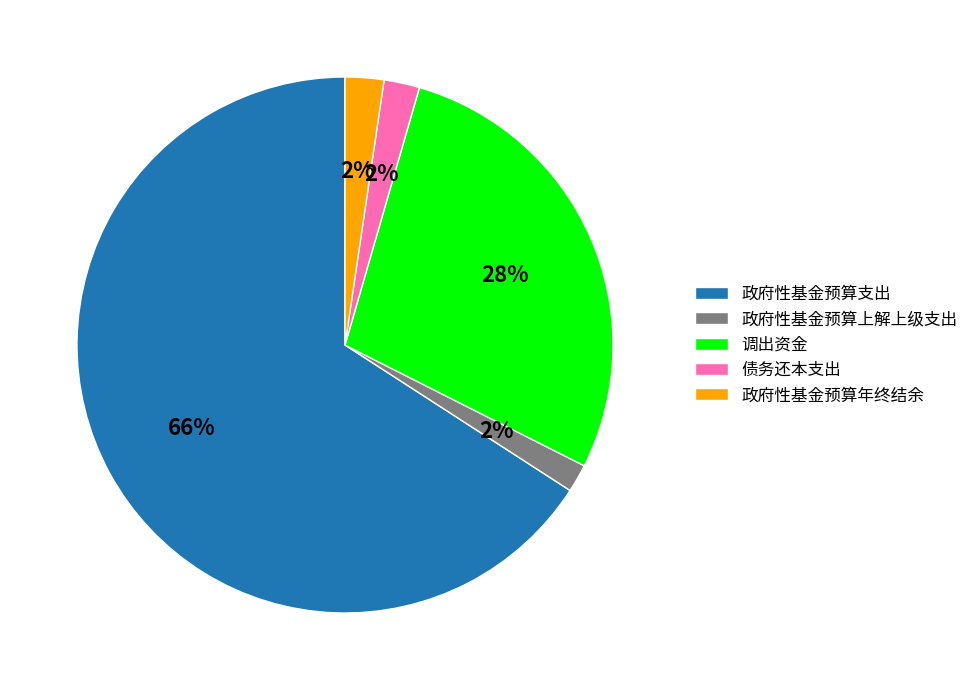

Which slice is the largest?

政府性基金预算支出